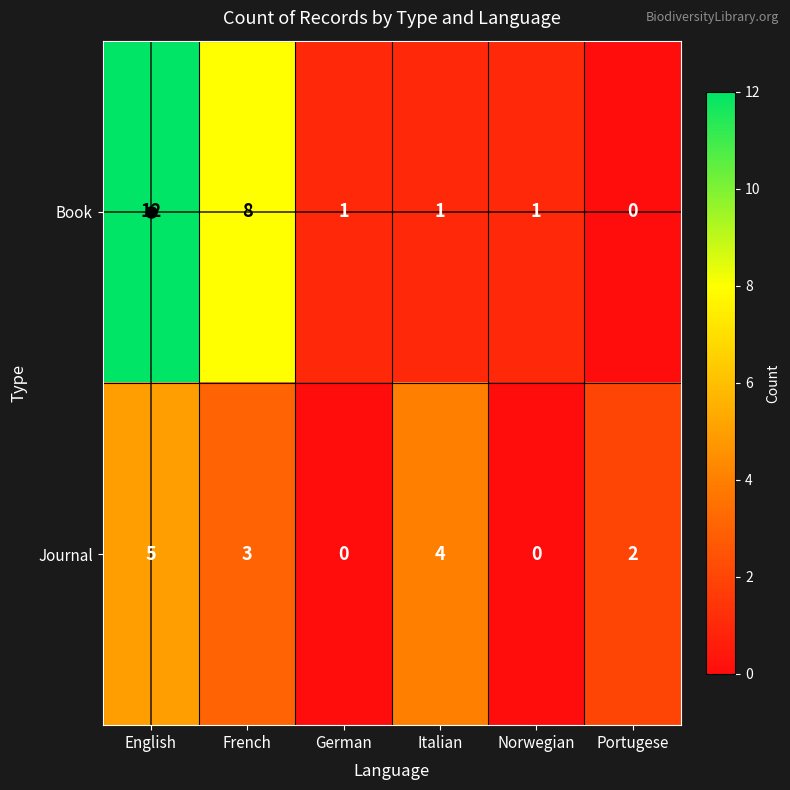

What is the highest value of the Book series?

12